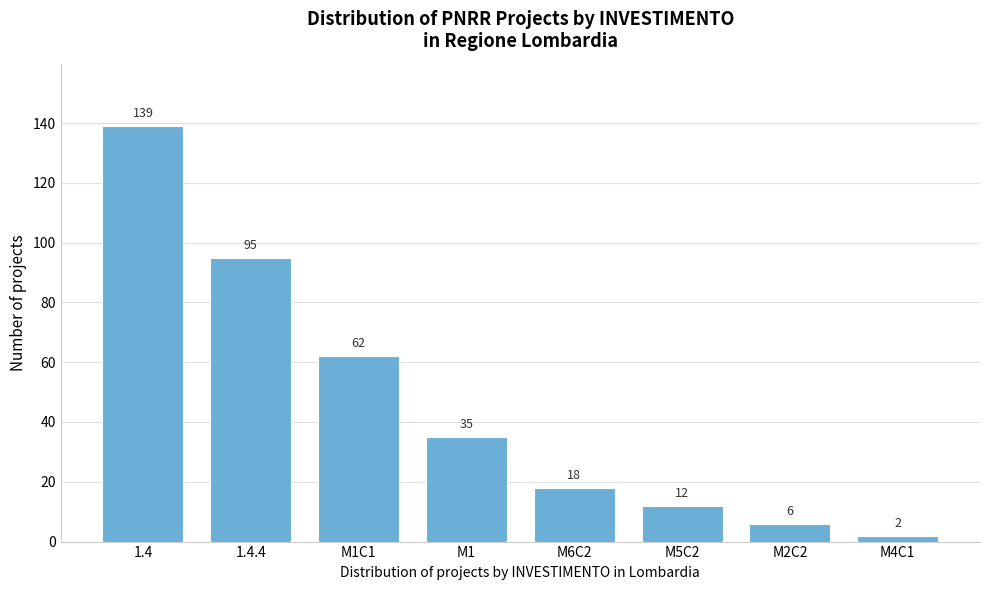

Reading left to right, what are all the values shown in this chart?

1.4=139	1.4.4=95	M1C1=62	M1=35	M6C2=18	M5C2=12	M2C2=6	M4C1=2